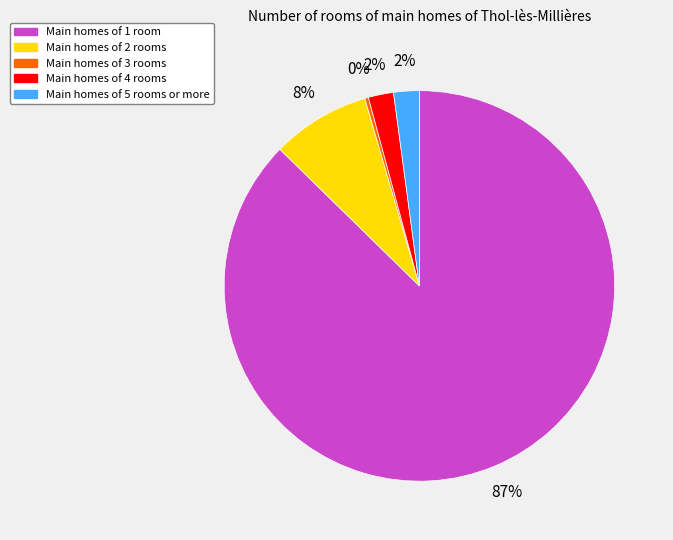

To the nearest percent, what is the average slice percentage?

20%